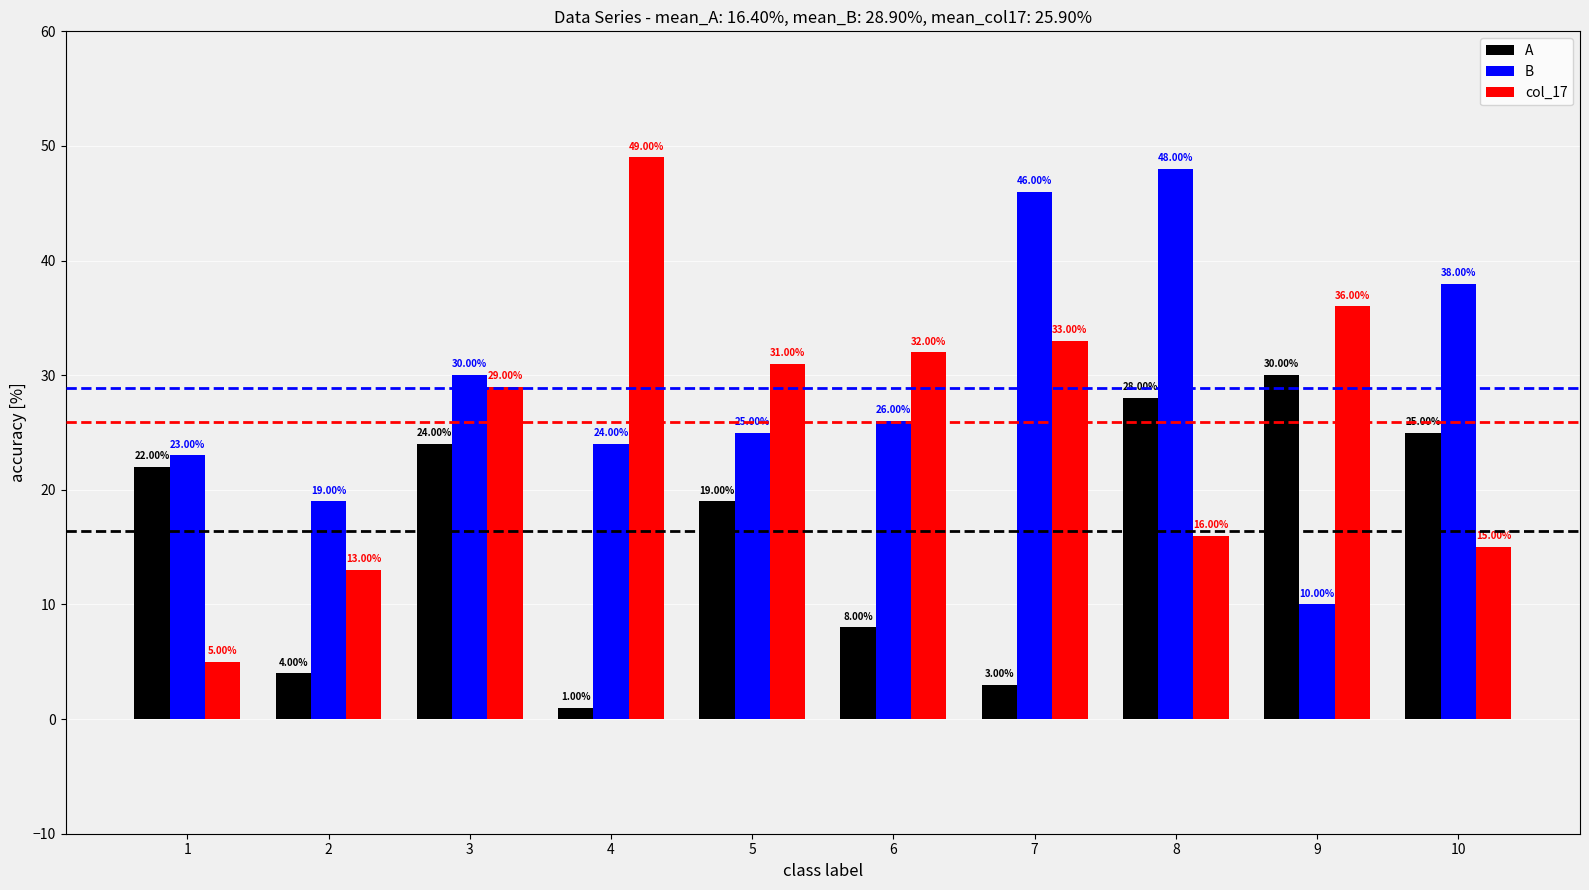

What is the value of the A bar at the 6th from the left?

8